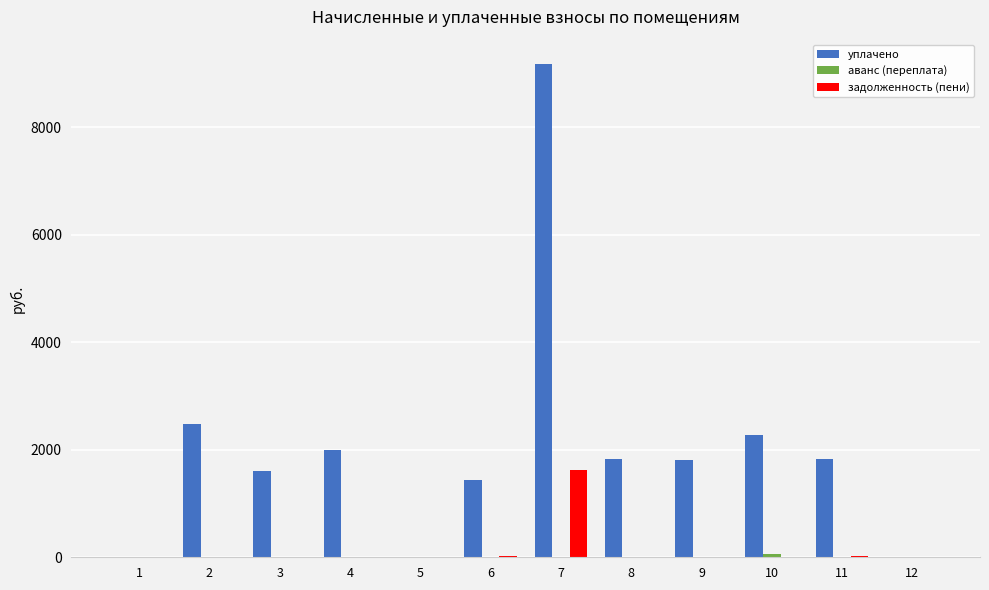

Is the value of уплачено at 2 greater than the value of задолженность (пени) at 2?

Yes